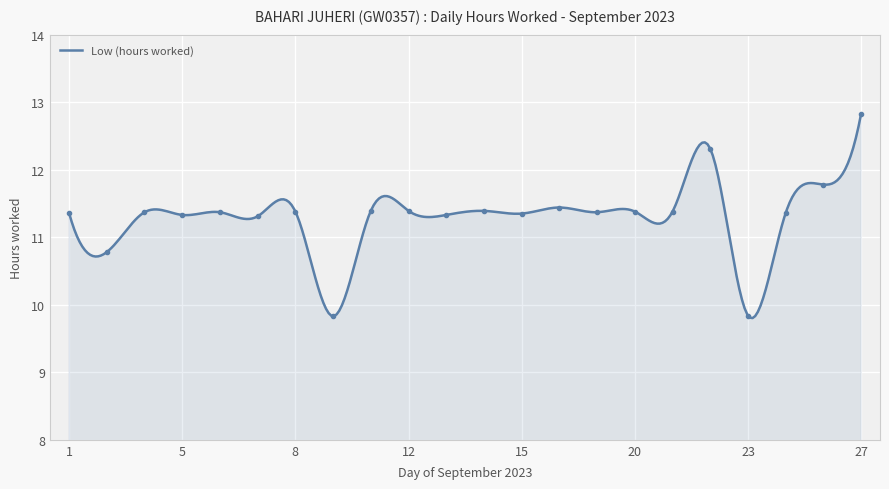

The chart shows a value of 11.3 at 7. True or false?

True